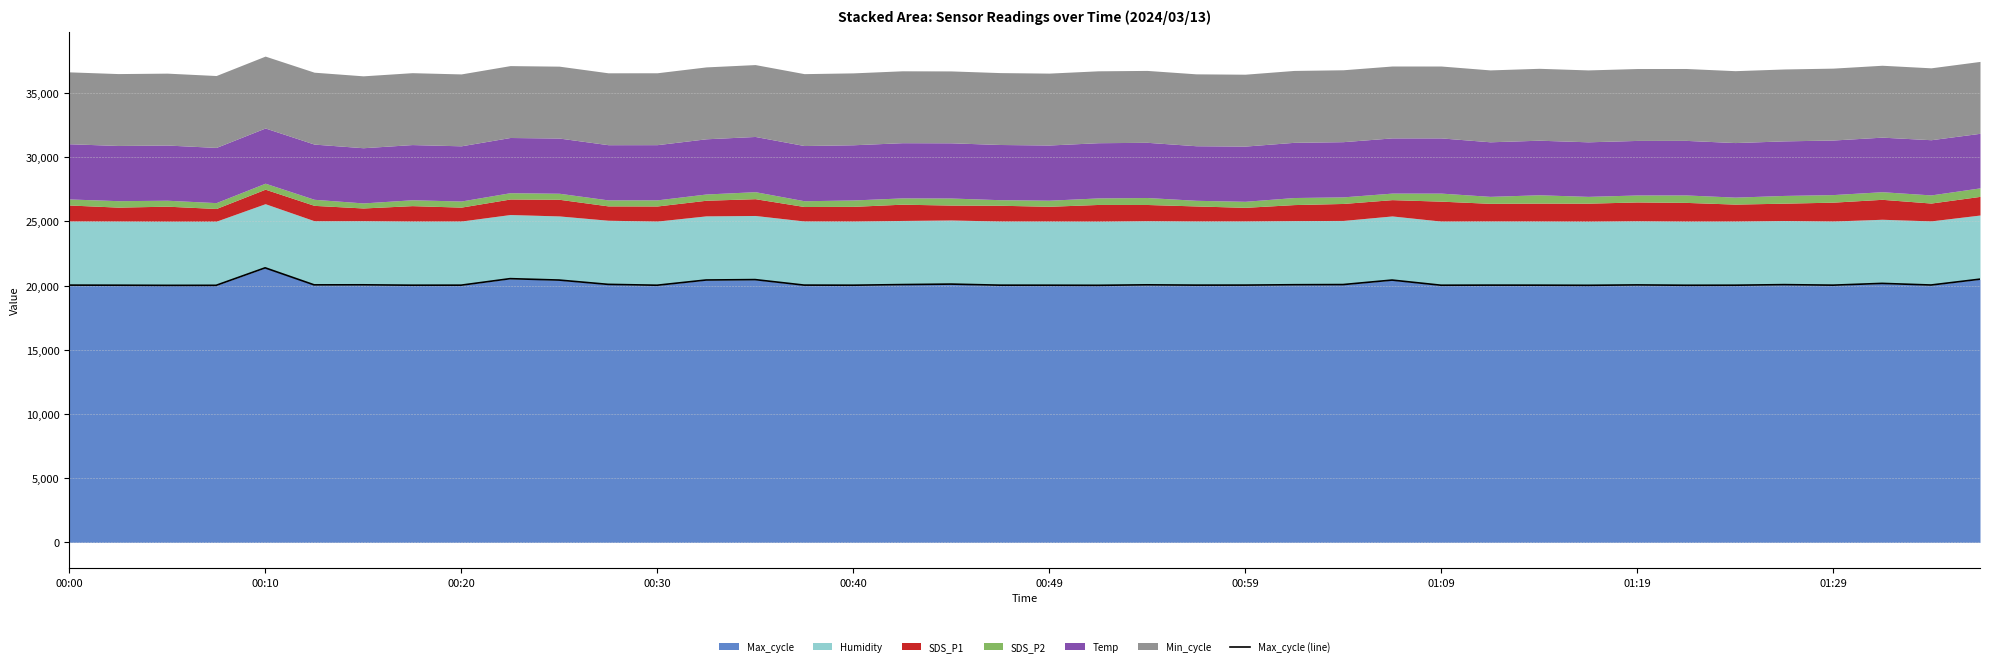

What is the maximum value for Max_cycle?

21387